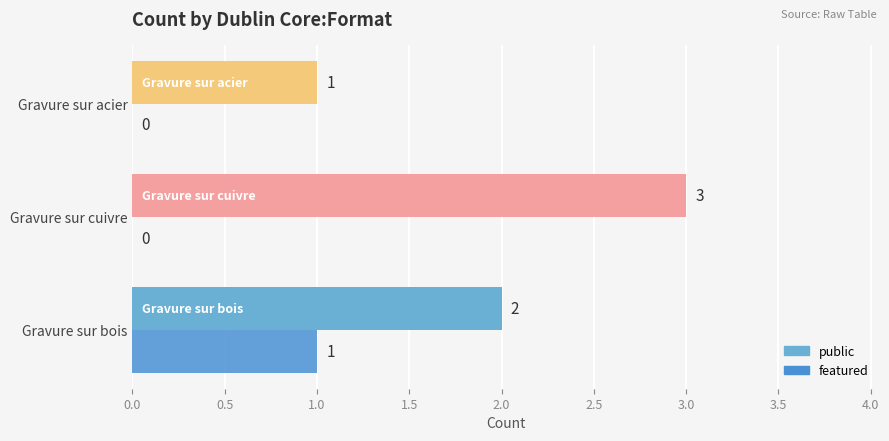

What is the sum of all public values?

6